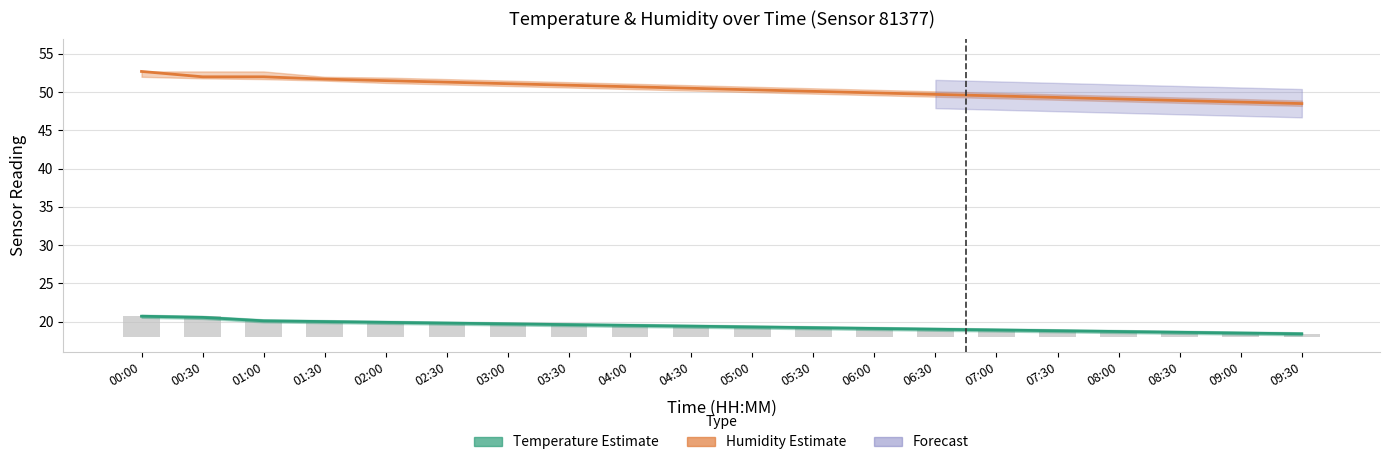

Does the chart contain any negative values?

No